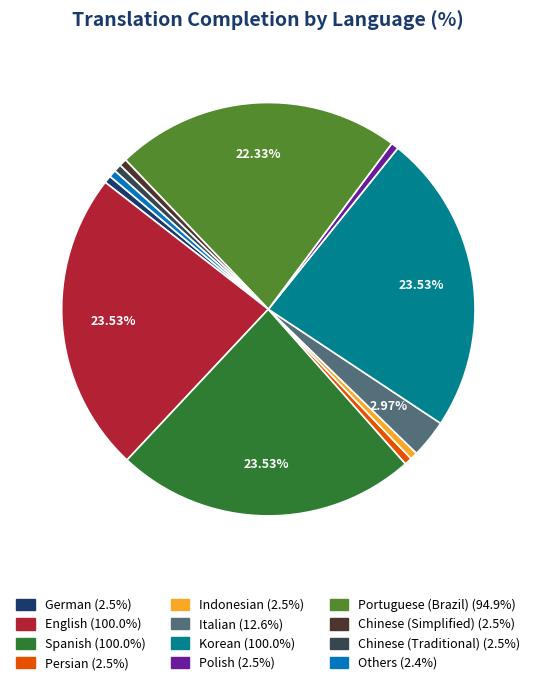

Is there any slice that represents more than half of the pie?

No